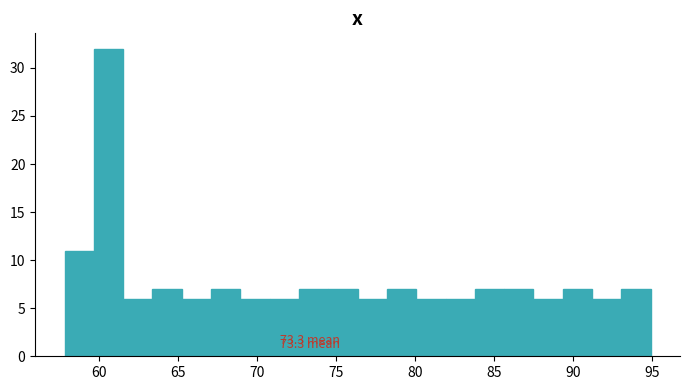

Read against the x-axis, roughly where is the centre of the tallest bar?

60.5